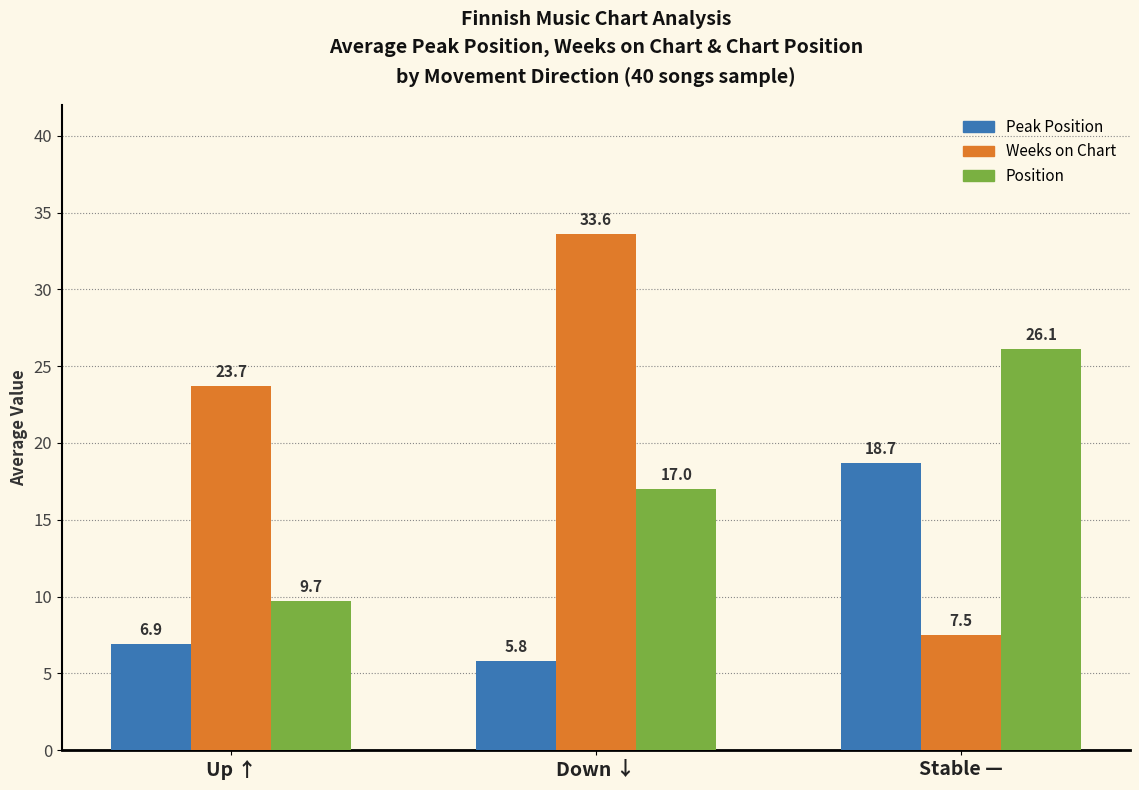

Read the Peak Position value at Down ↓.

5.8